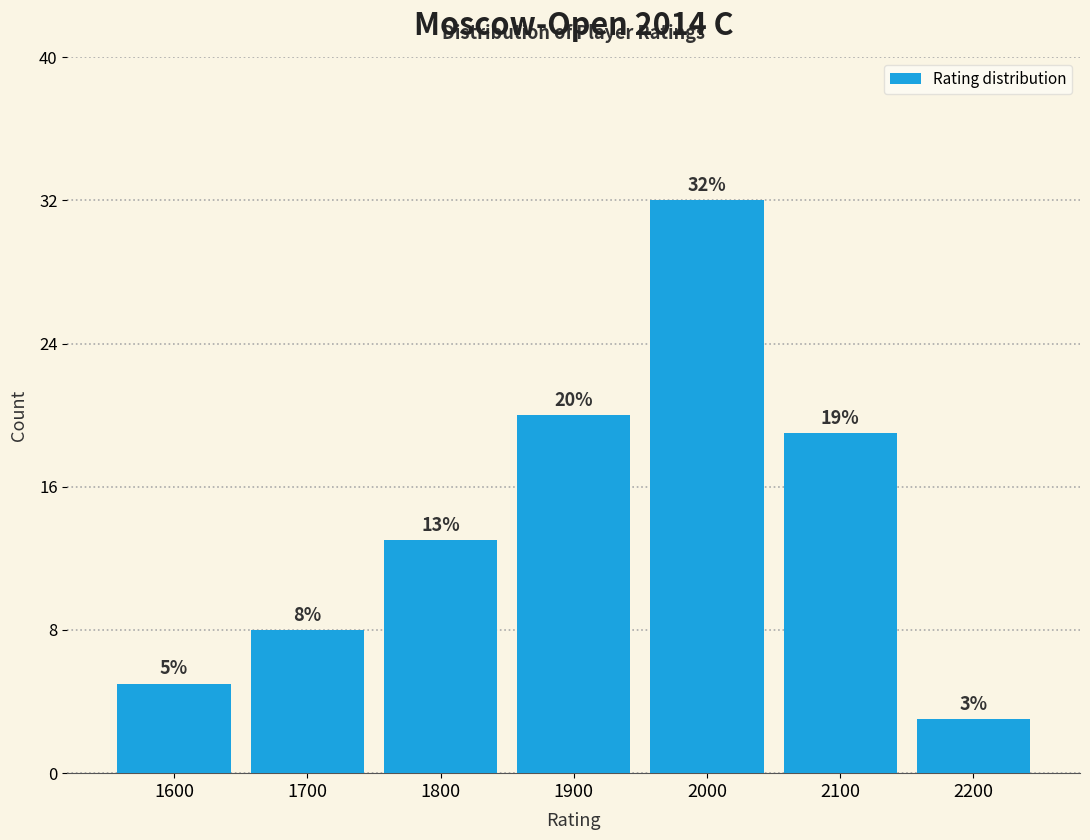

Reading left to right, list all the values displayed in this chart.

1600=5	1700=8	1800=13	1900=20	2000=32	2100=19	2200=3